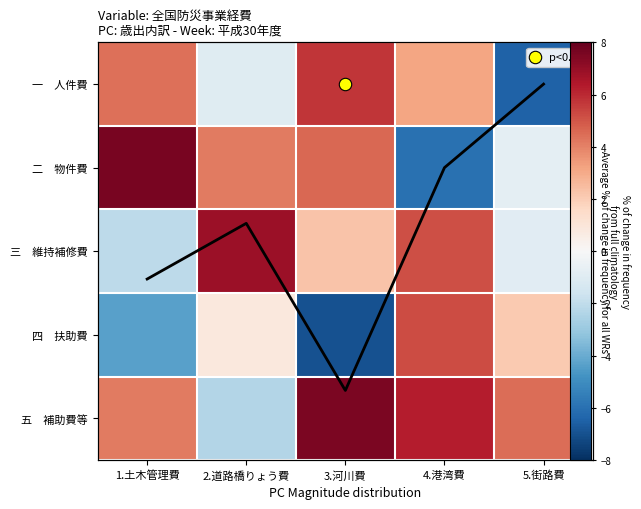

What is the difference between the 一 人件費 values at 1.土木管理費 and 5.街路費?

10.9